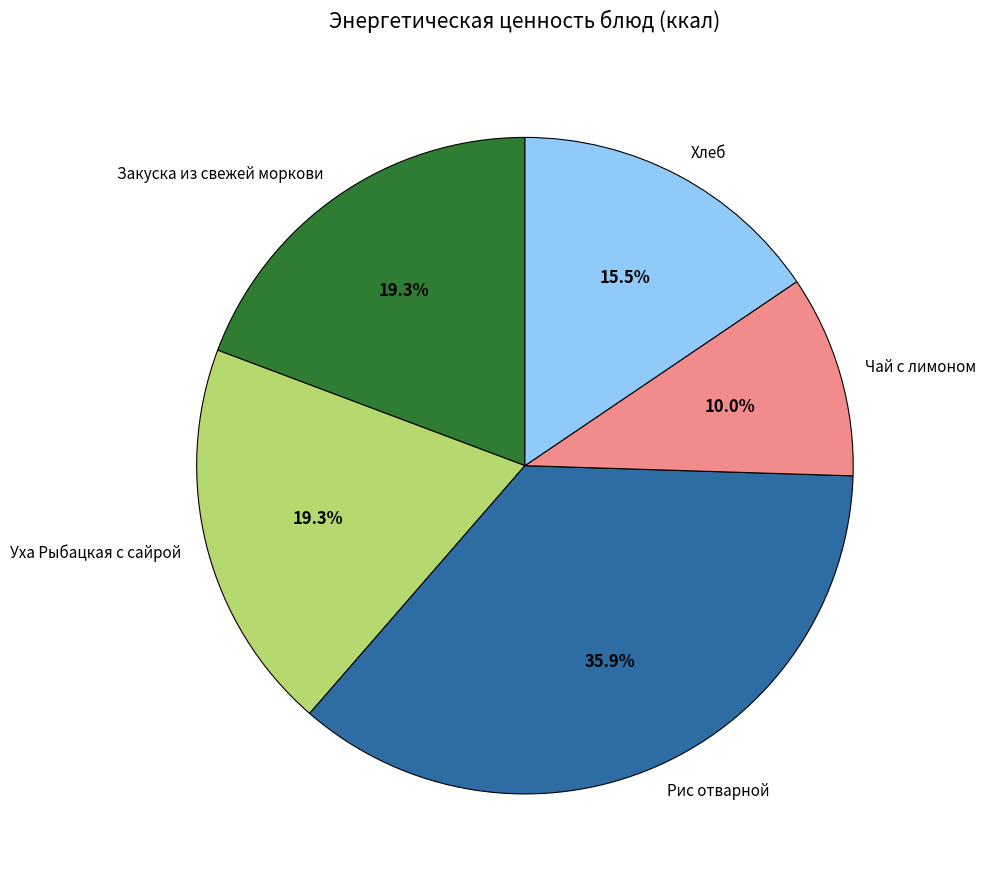

What is the smallest slice in the pie chart?

Чай с лимоном